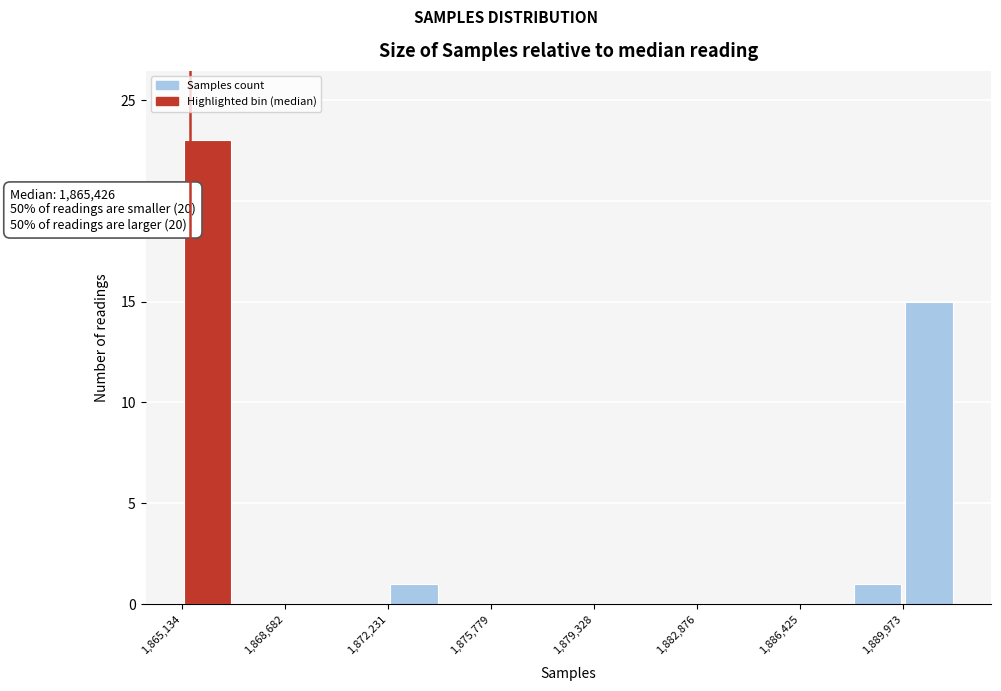

Read against the x-axis, roughly where is the centre of the tallest bar?

1866000